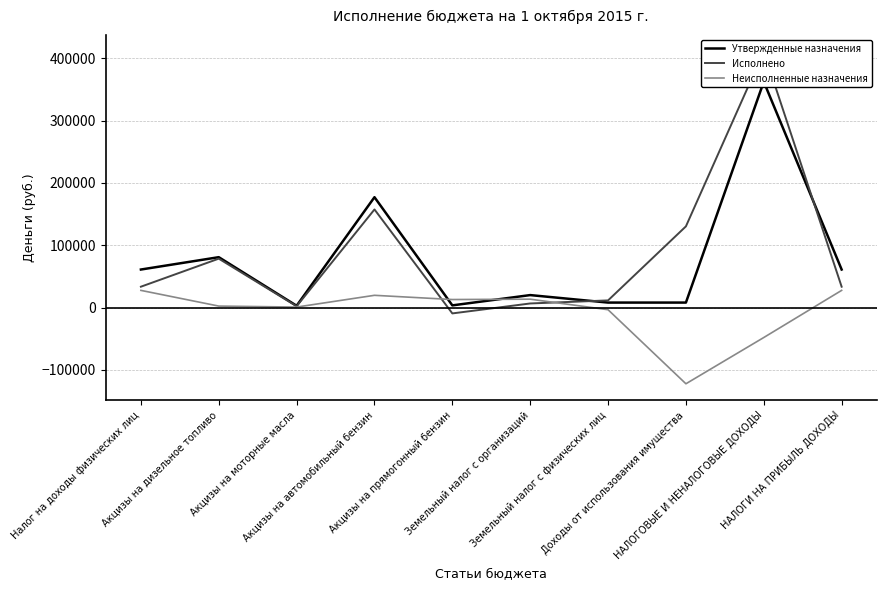

Reading left to right, list all the values displayed in this chart.

Утвержденные назначения: 61000.0	80800.0	2900.0	177000.0	3500.0	20000.0	8000.0	8000.0	362200.0	61000.0
Исполнено: 33456.5	78431.5	2130.0	157356.0	-9386.3	6565.2	11467.9	130222.2	410515.5	33456.5
Неисполненные назначения: 27543.5	2368.5	770.0	19644.0	12886.3	13434.8	-3467.9	-122222.2	-48043.0	27543.5